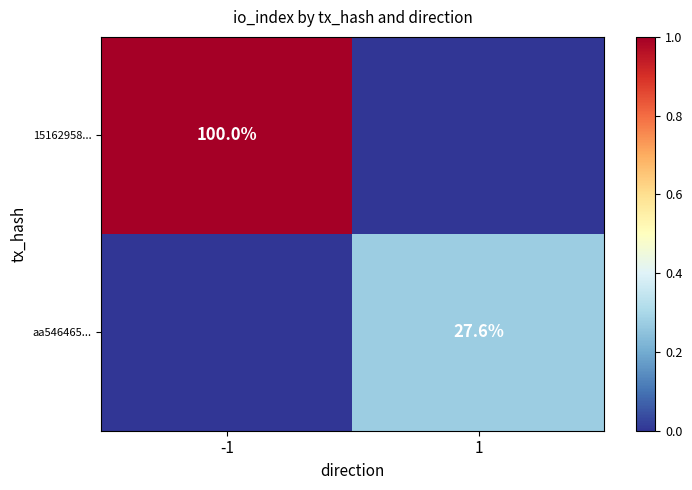

Is it true that aa546465... equals 27.6 at 1?

True